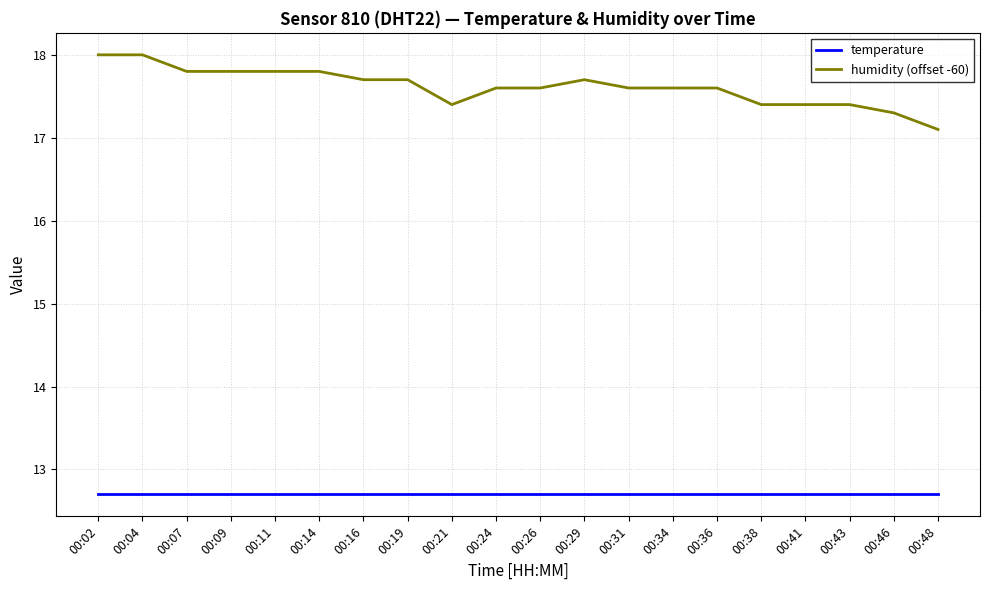

Is the value of humidity (offset -60) at 00:31 greater than the value of temperature at 00:11?

Yes